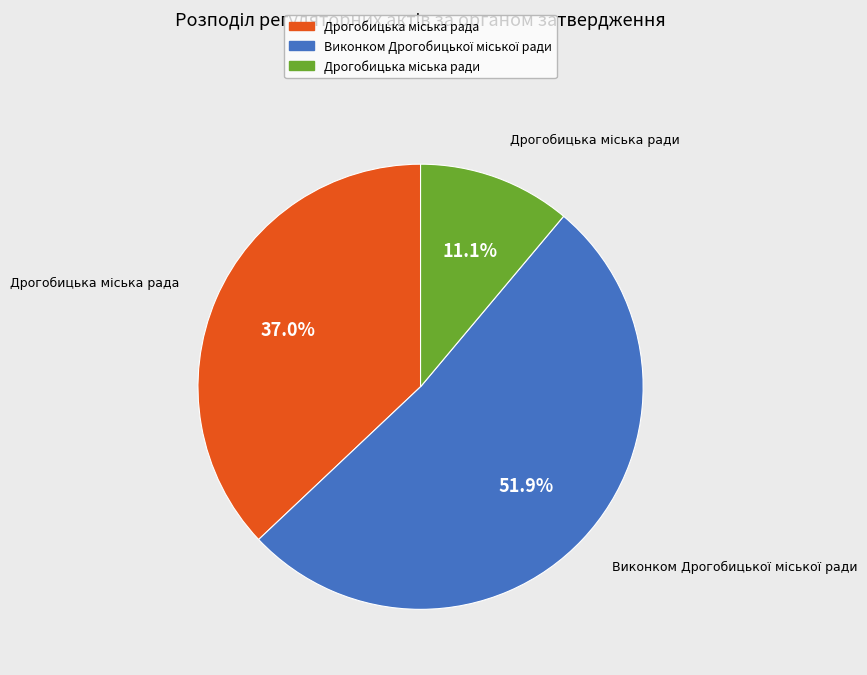

Is there a majority slice in this chart?

Yes